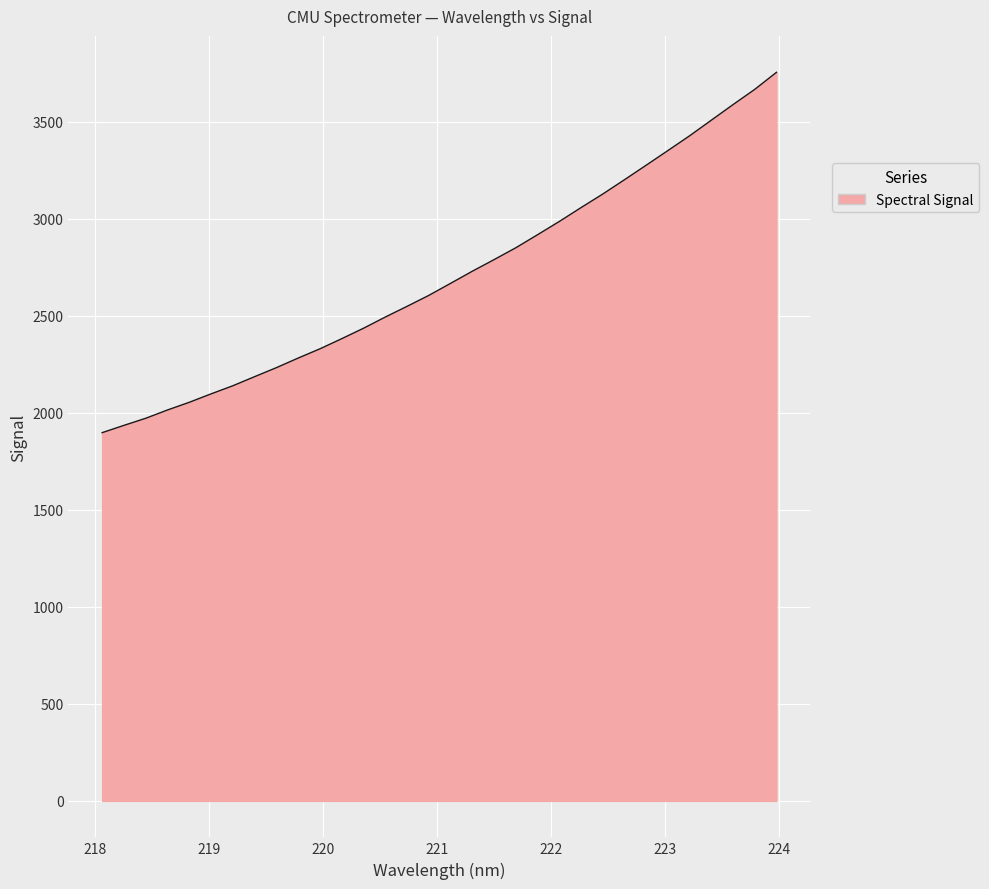

What is the greatest value displayed?

3755.6